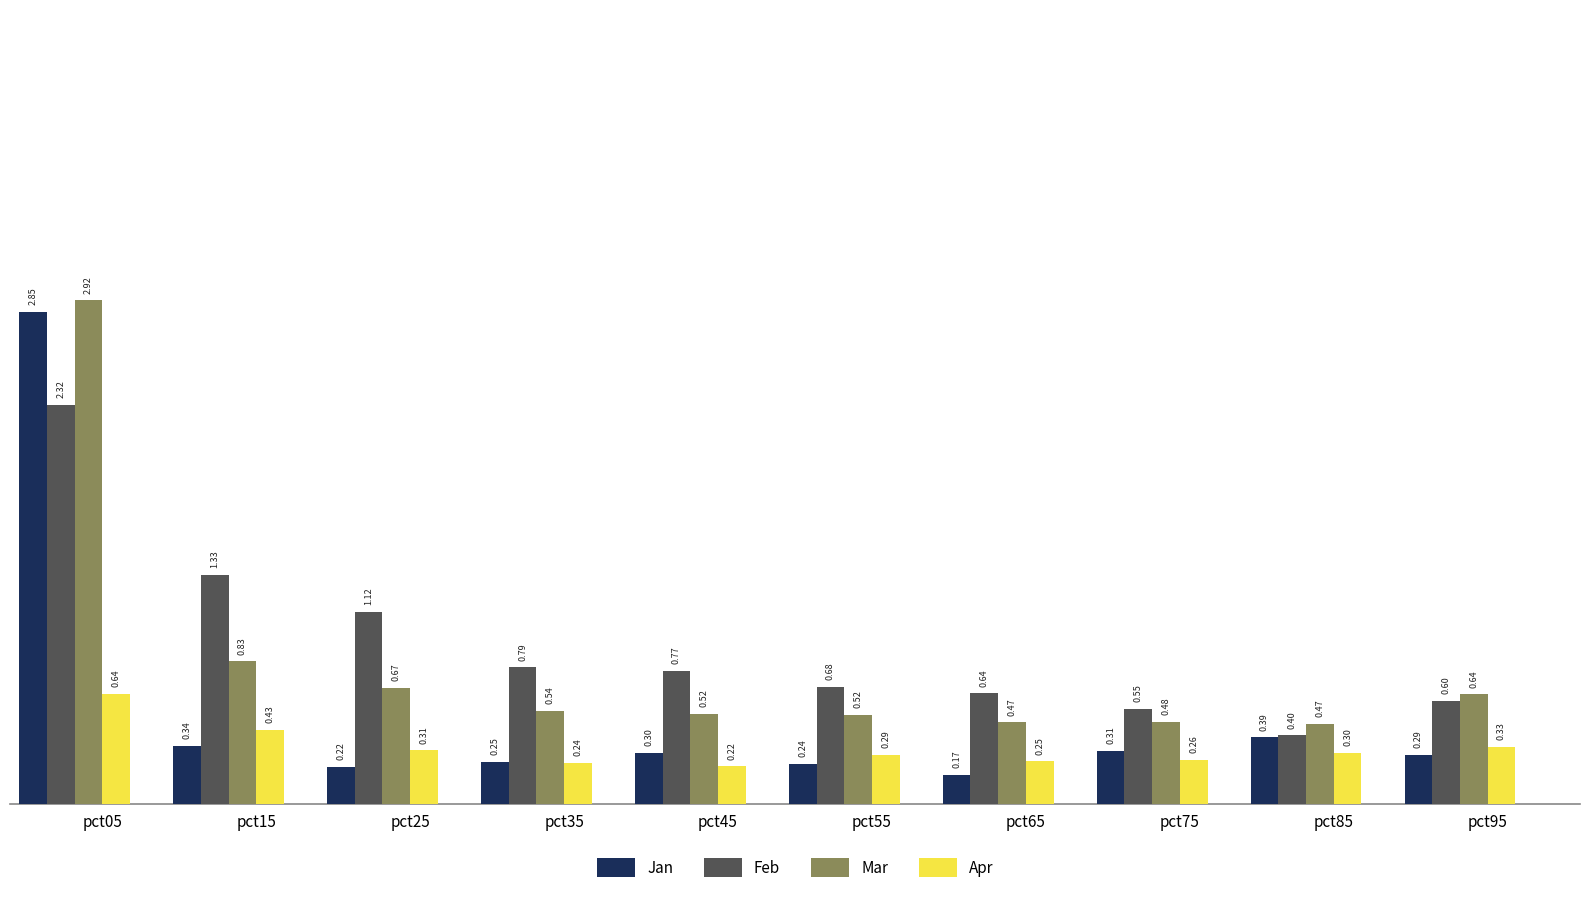

Between pct45 and pct55, which series saw the biggest shift?

Feb